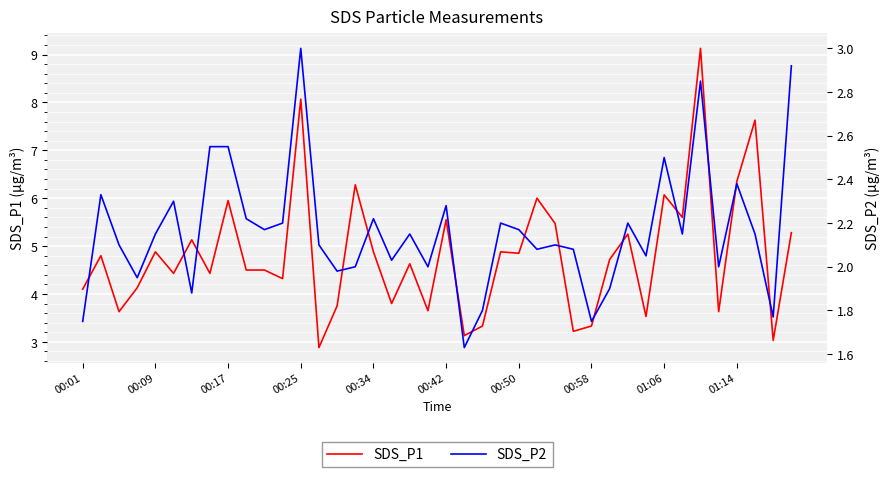

In SDS_P2, how many points are higher than both neighbors (excluding endpoints)?

12